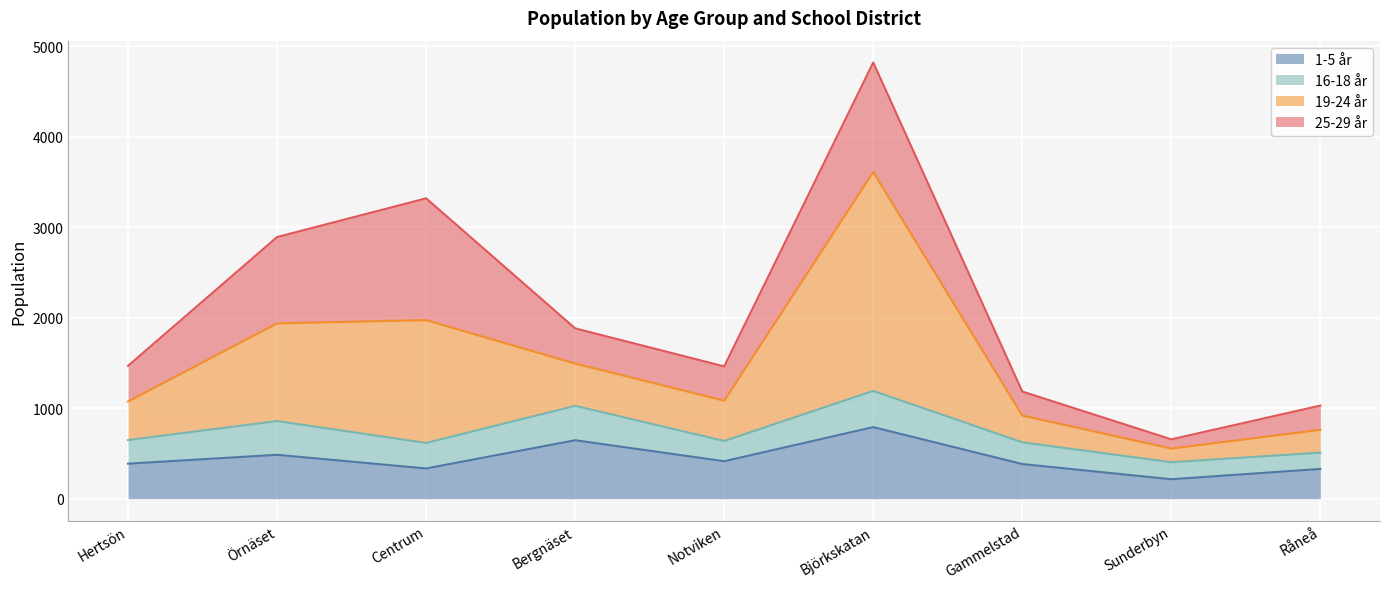

What is the smallest value displayed?

215